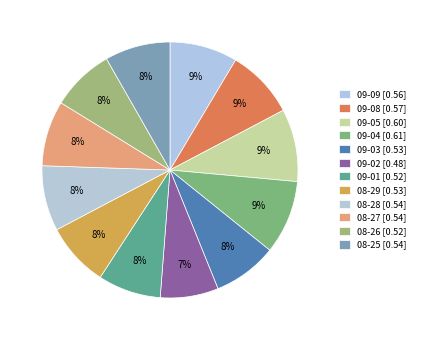

Rank the categories by value from highest to lowest.

2025-09-04, 2025-09-05, 2025-09-08, 2025-09-09, 2025-08-28, 2025-08-27, 2025-08-25, 2025-09-03, 2025-08-29, 2025-09-01, 2025-08-26, 2025-09-02